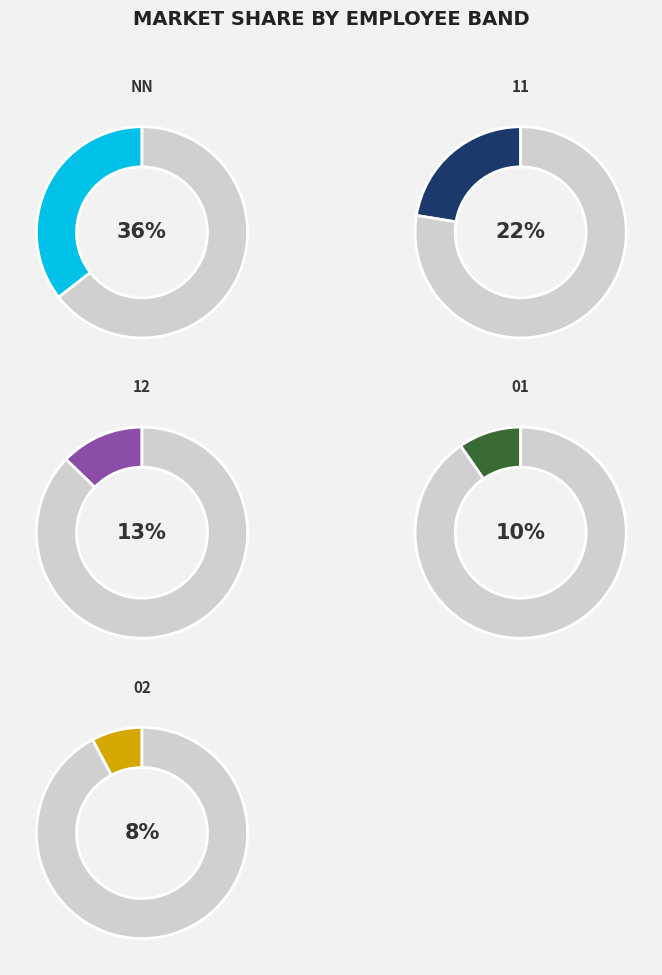

True or false: 21 accounts for 1% of the total.

False